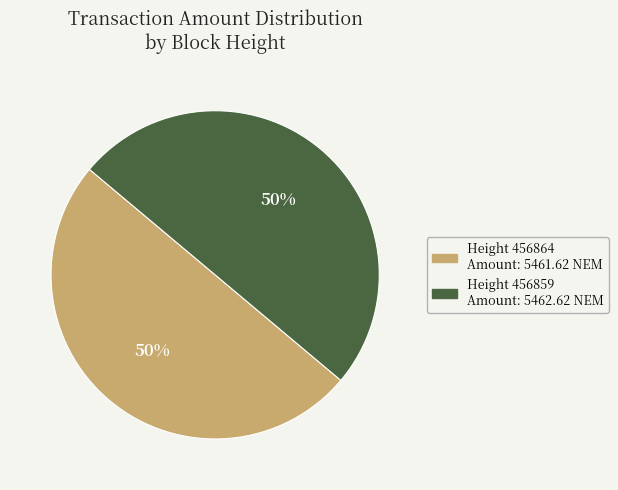

To the nearest percent, what is the average slice percentage?

50%